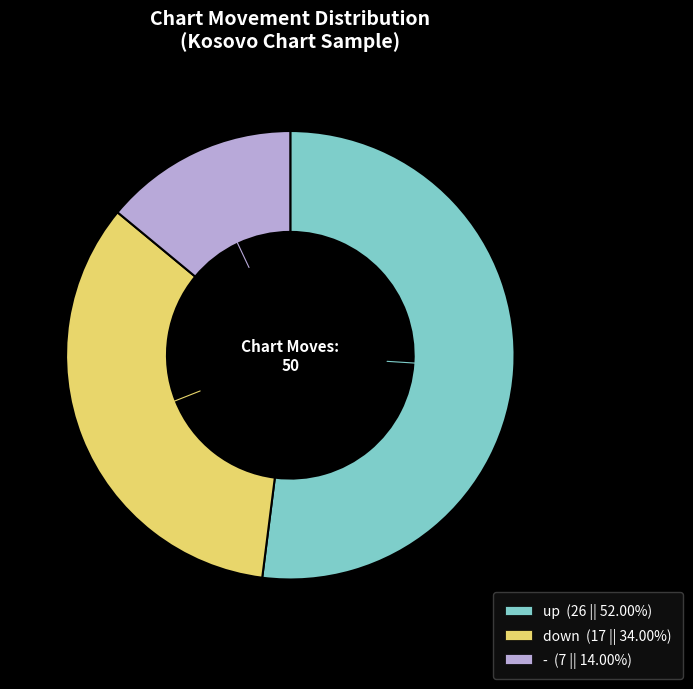

Approximately how many times larger is the value at - compared to down?

0.4